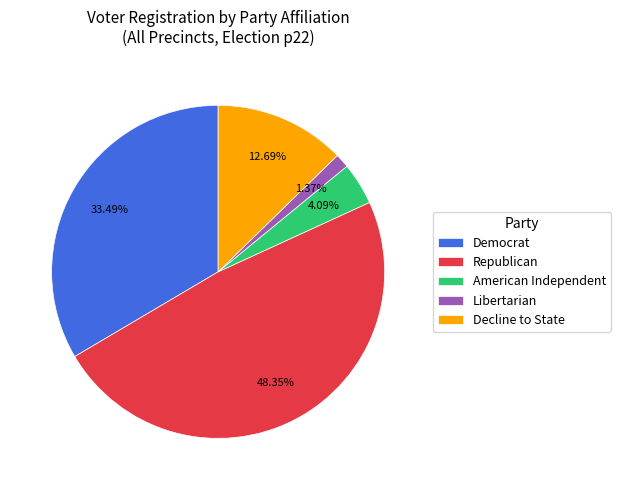

Is Republican the majority of the pie?

No